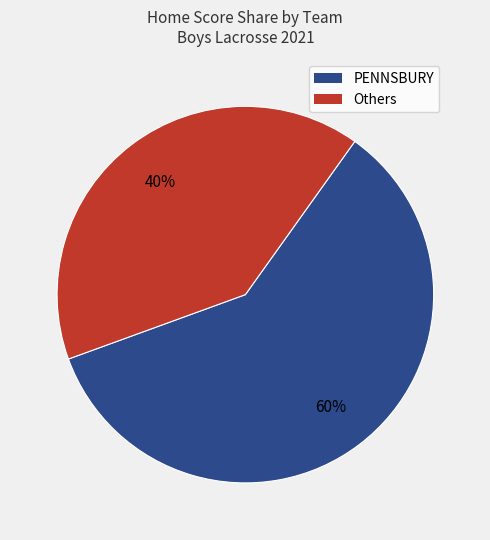

What percentage is the PENNSBURY slice, to the nearest percent?

60%